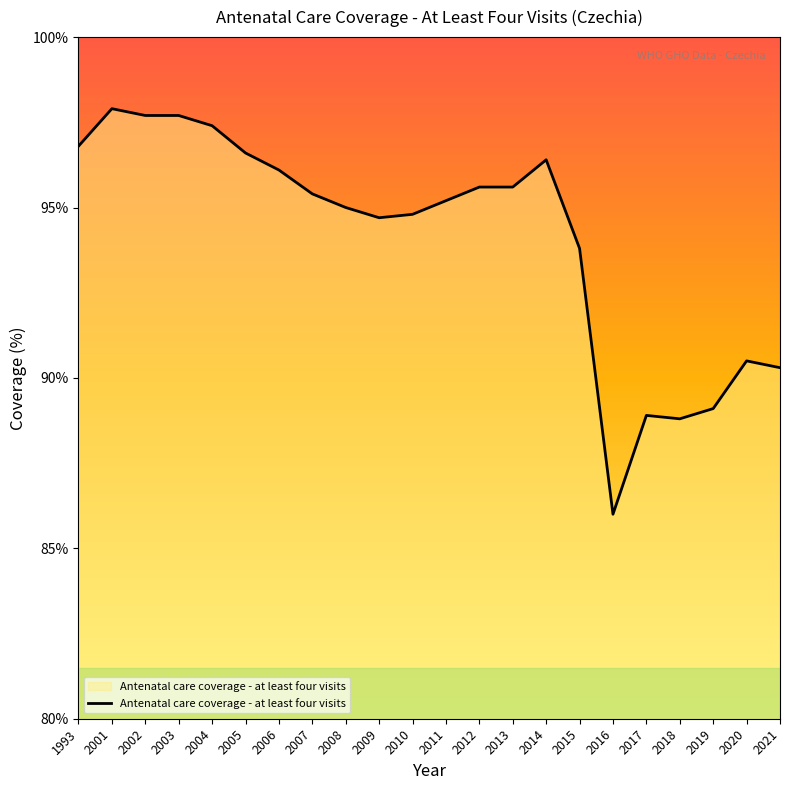

Is it true that the value at 2011 is 55.0?

False